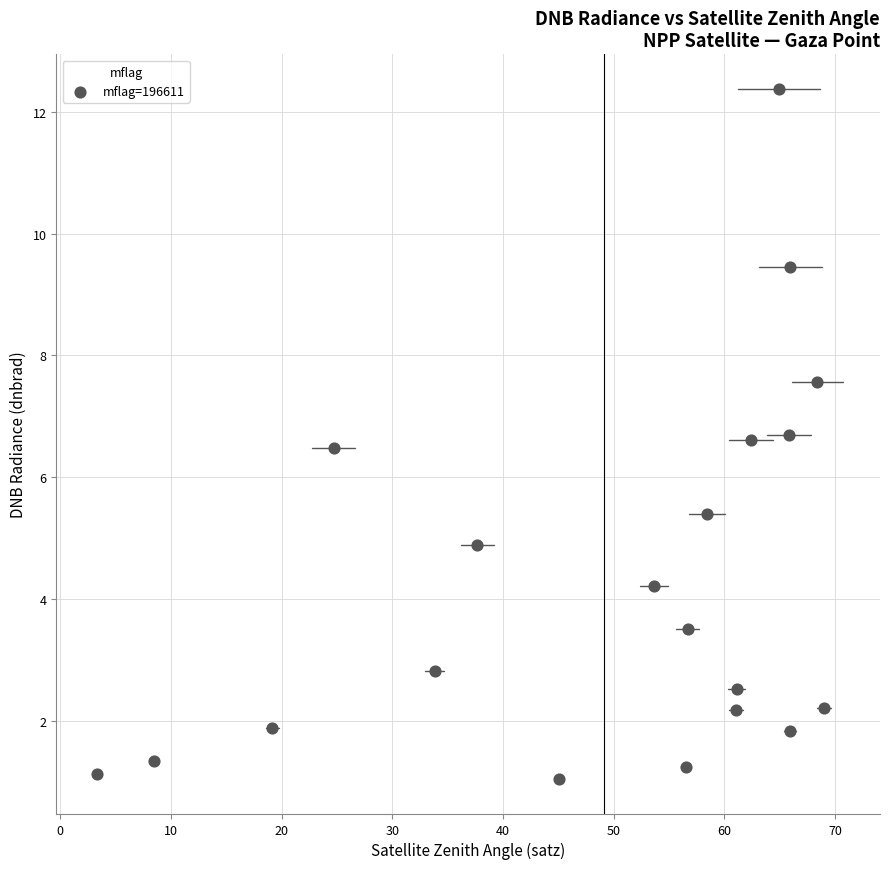

What is the range of X values (max minus min)?

65.7